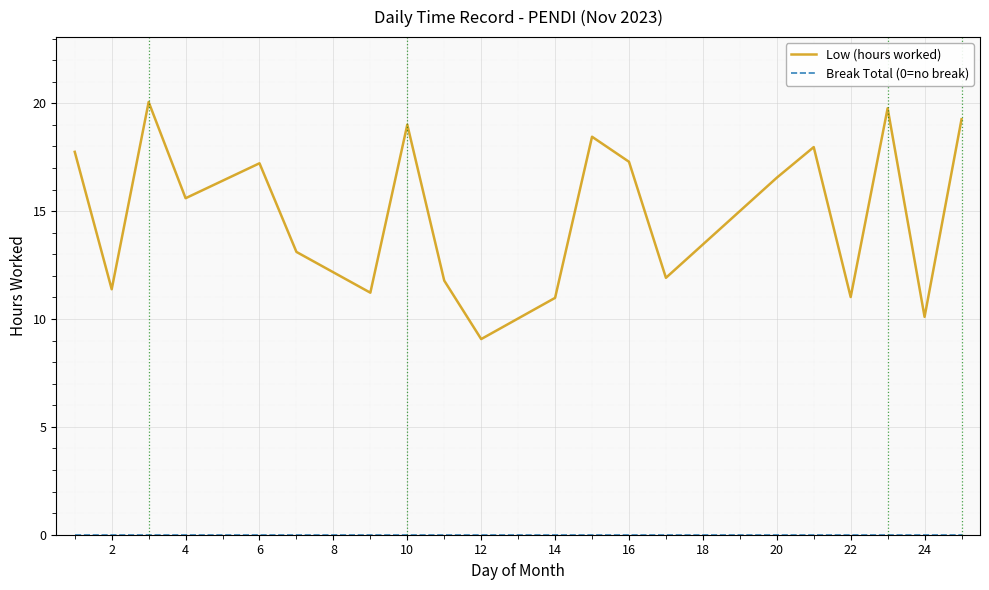

What is the difference between the maximum and second lowest values in the Low (hours worked) series?

10.0